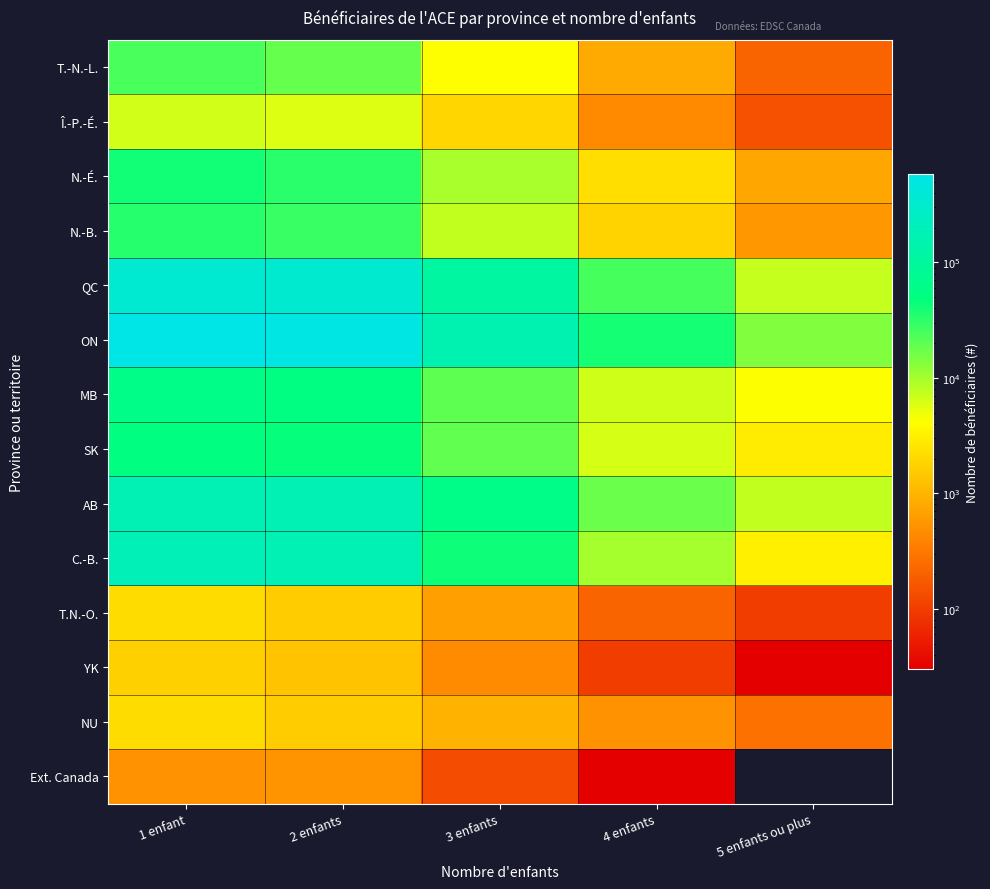

What is the total value across all series at 5 enfants ou plus?

40940